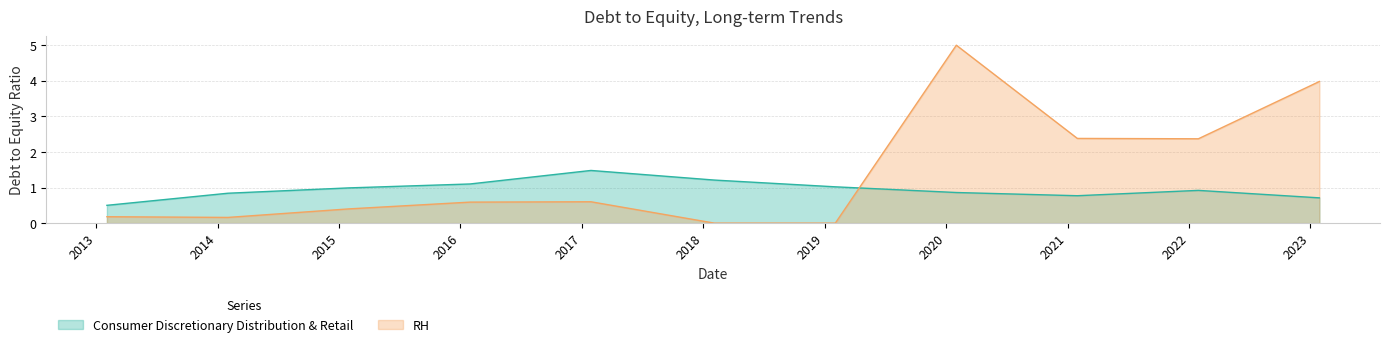

Reading left to right, extract all data points from this chart.

0.5	0.8	1.0	1.1	1.5	1.2	1.0	0.9	0.8	0.9	0.7